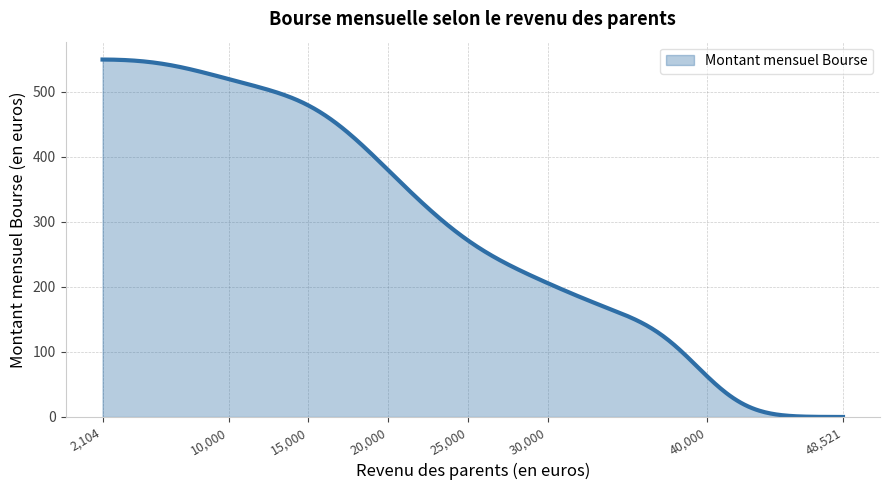

What is the difference between the maximum and minimum values?

549.1